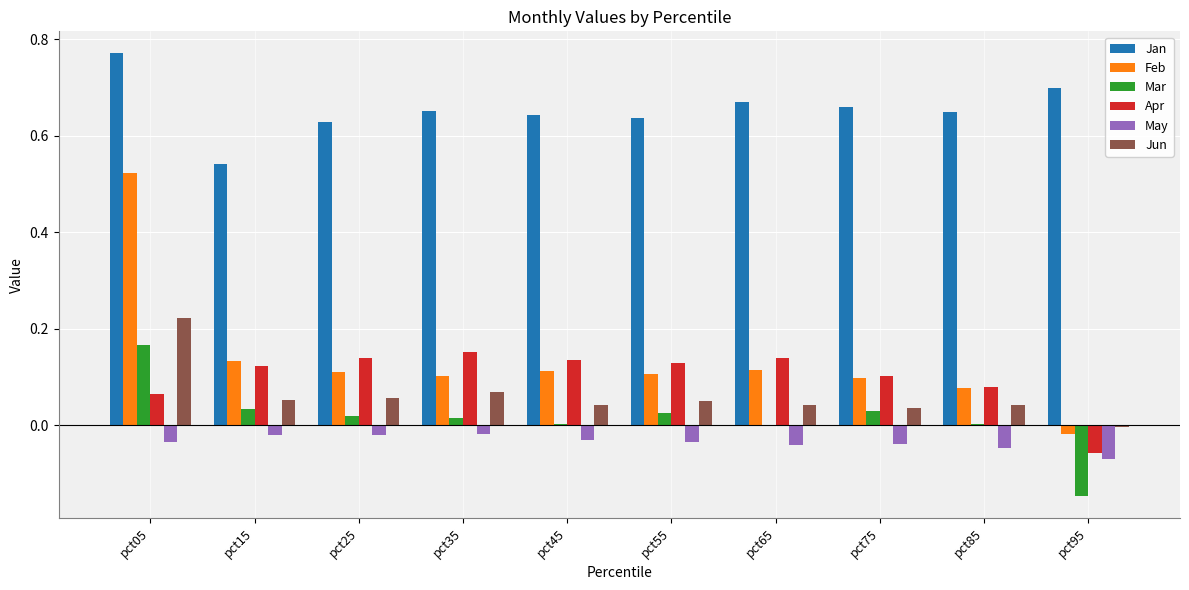

Where is Jun nearest to the value 0?

pct95